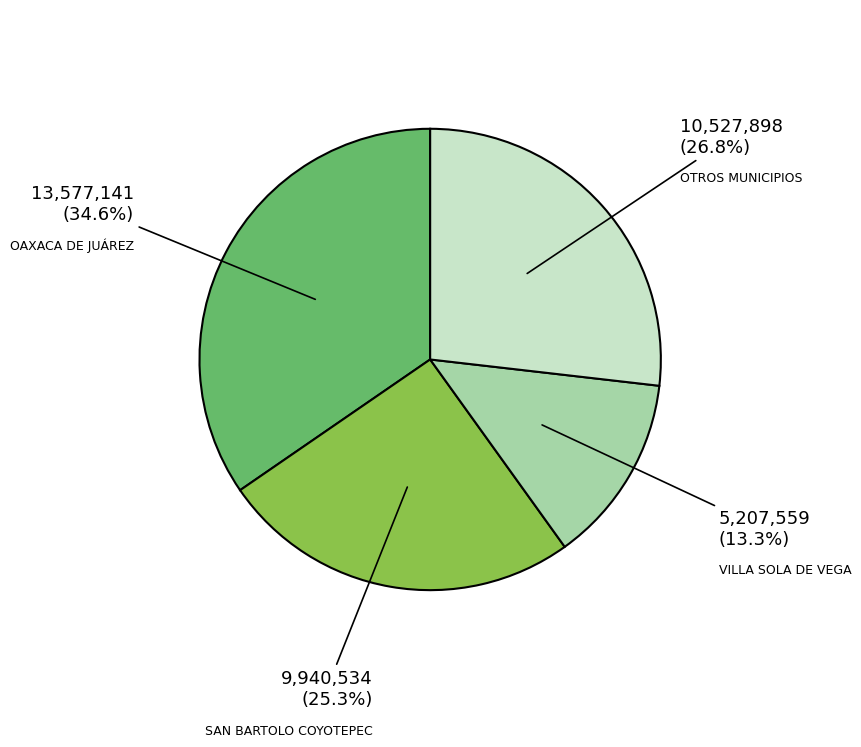

What is the total percentage of SAN BARTOLO COYOTEPEC and VILLA SOLA DE VEGA?

38.6%